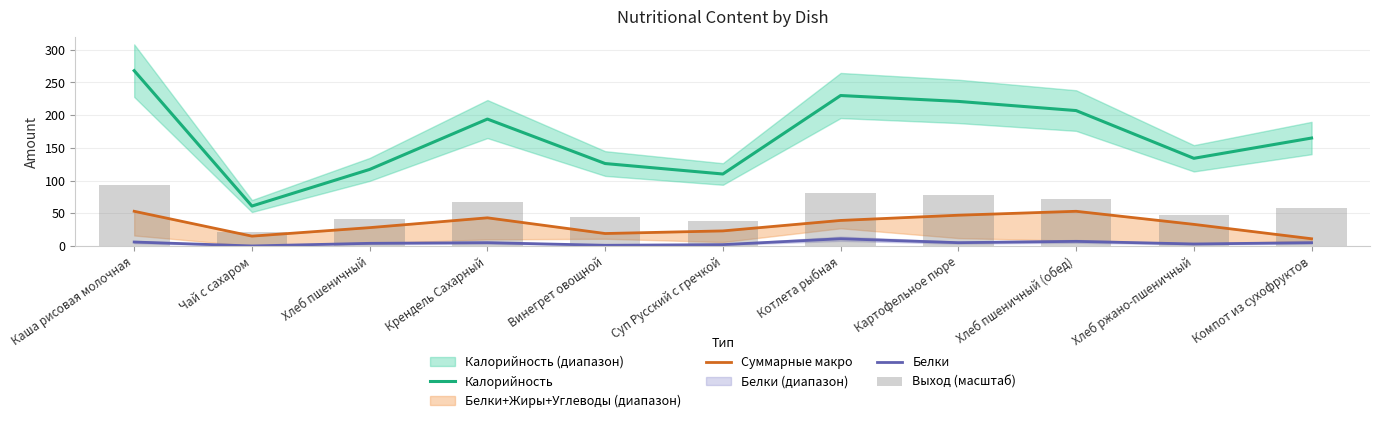

Rank the series at Хлеб пшеничный (обед) from lowest to highest value.

Белки, Суммарные макро, Выход (масштаб), Калорийность